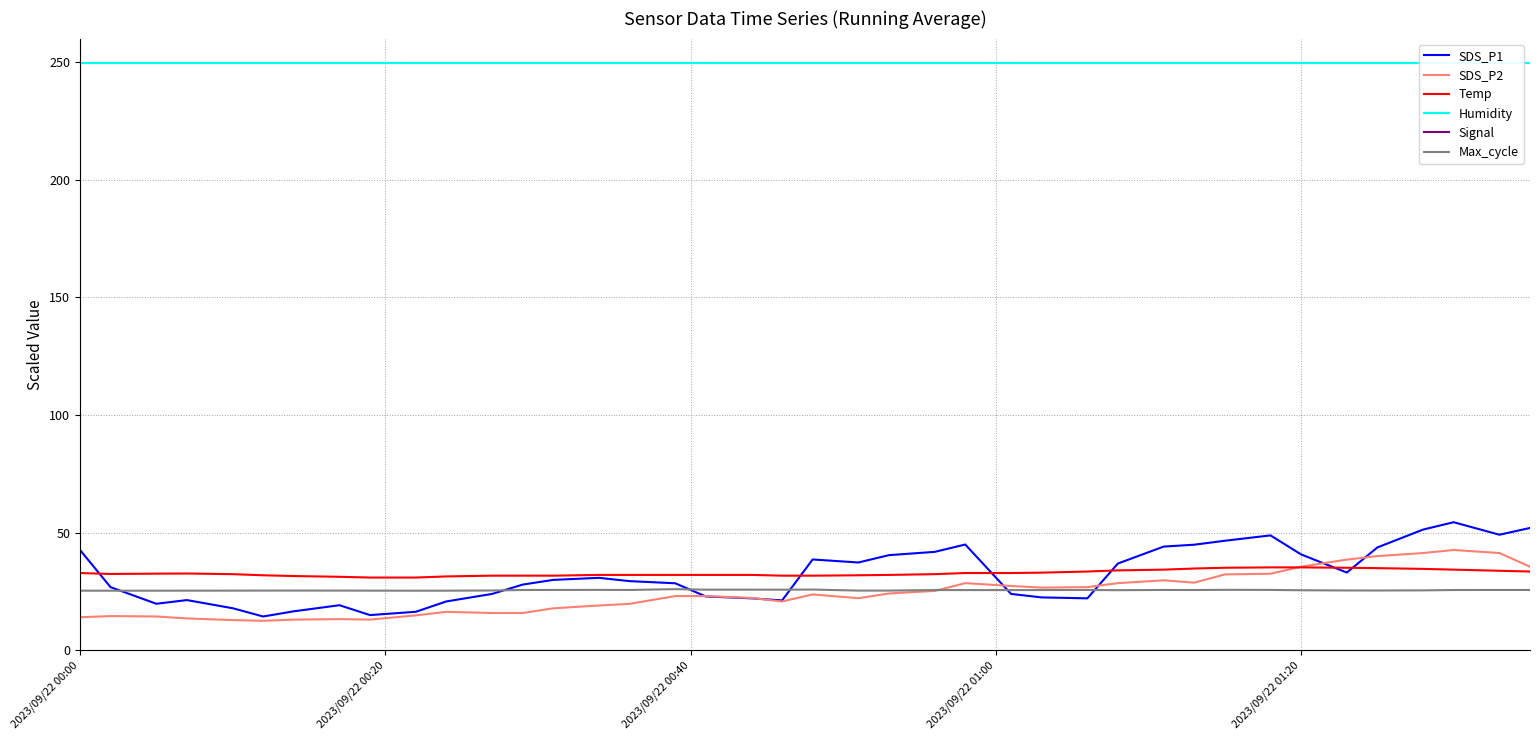

True or false: SDS_P1 and Signal intersect in this chart.

False